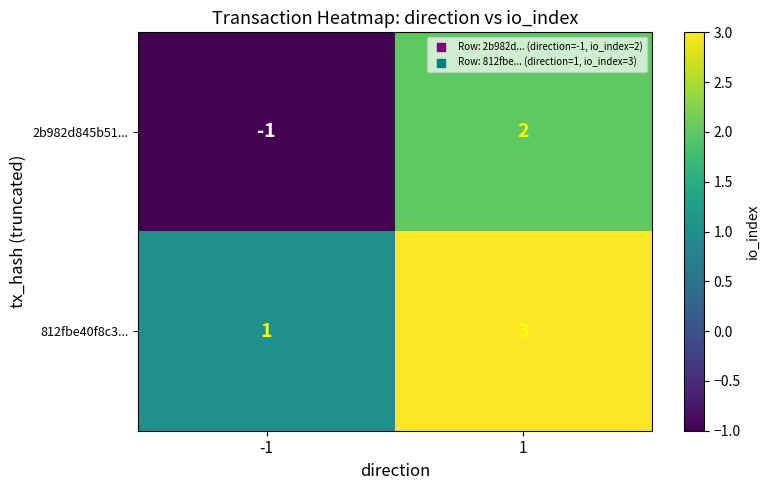

Reading left to right, transcribe all the data shown in this chart.

2b982d845b51...: -1=-1	1=2
812fbe40f8c3...: -1=1	1=3